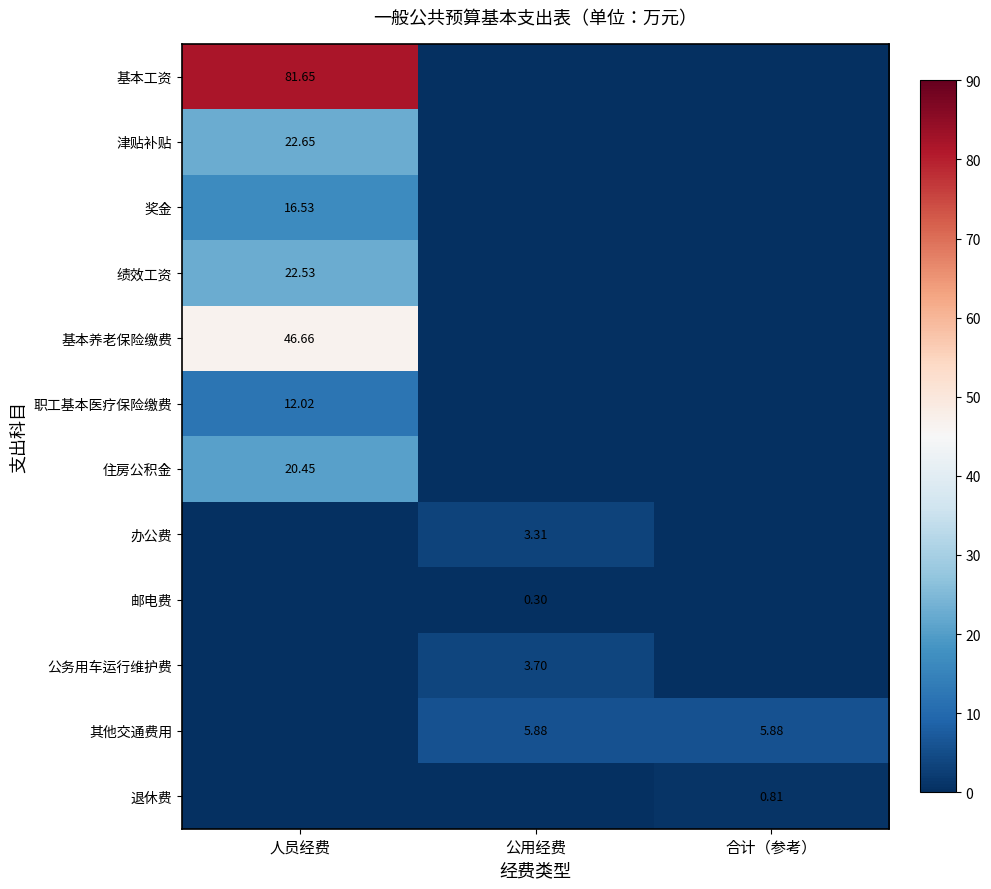

What is the approximate value of 公务用车运行维护费 at 公用经费?

3.7